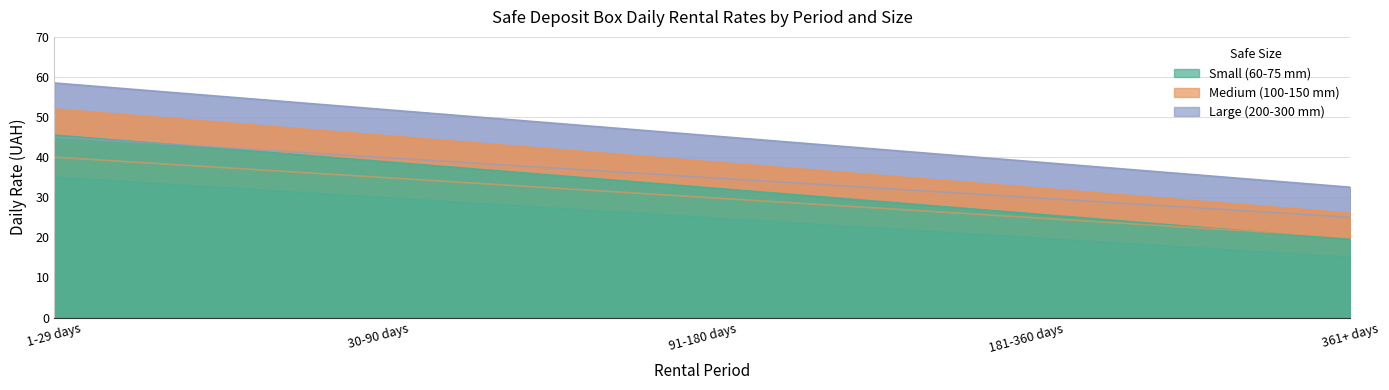

What is the minimum value for Small Standard?

15.0